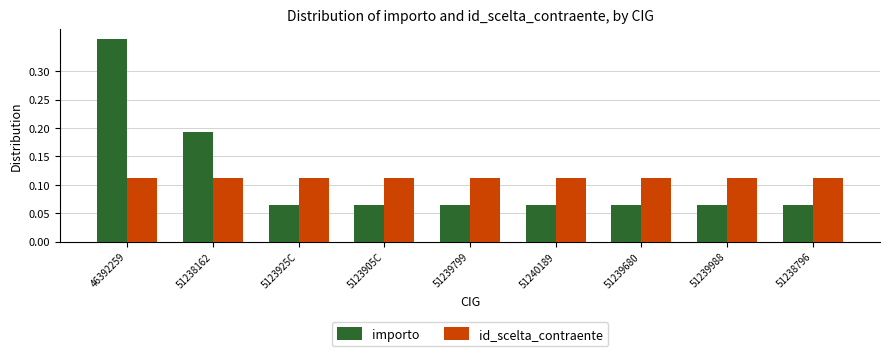

Which category has the highest value across all series?

46392259